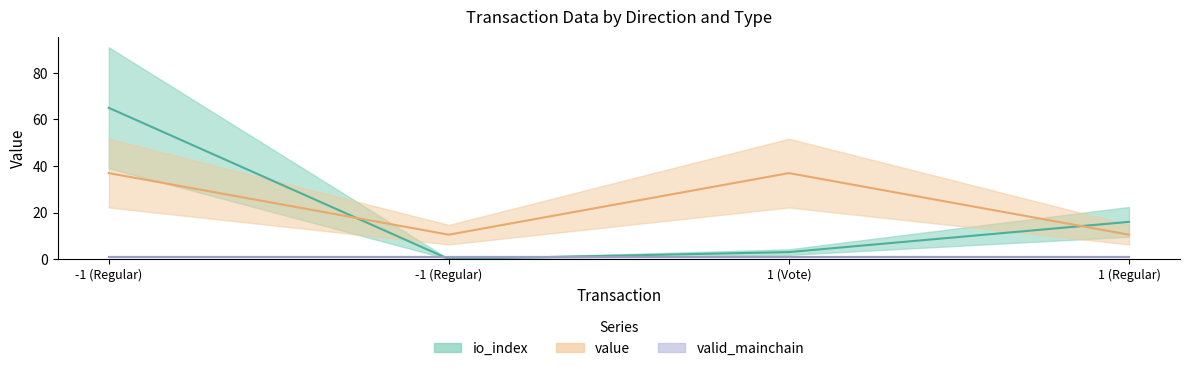

What value does the io_index series have at -1 (Regular)?

65.0